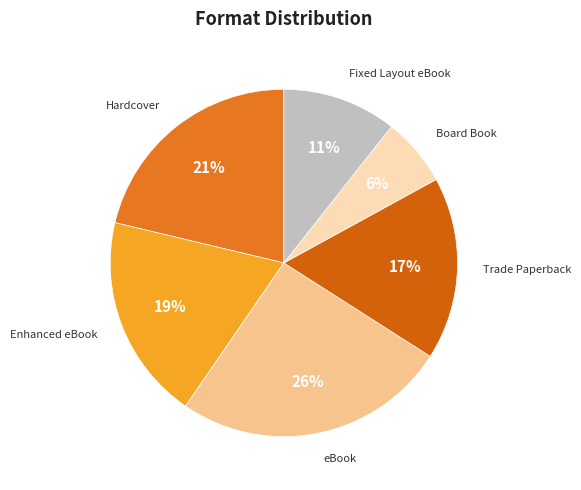

How many slices are in this pie chart?

6